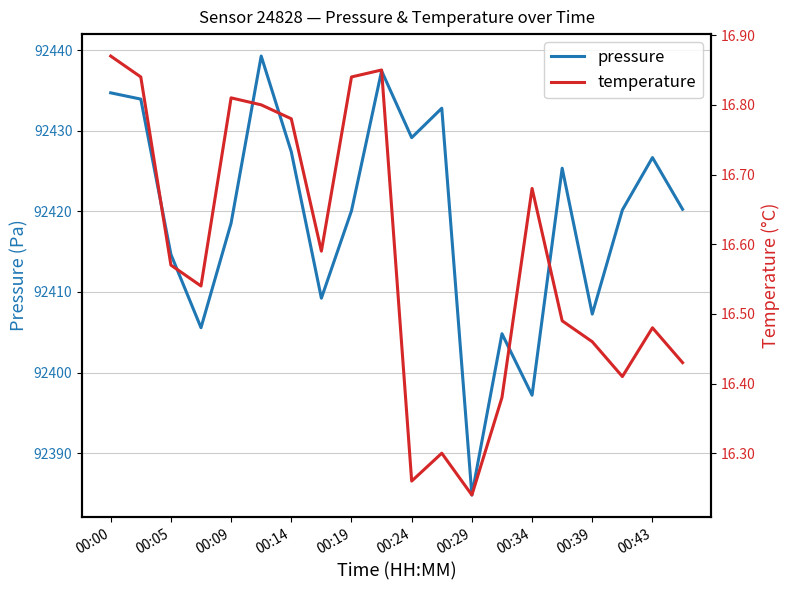

True or false: pressure has a value of 47389.8 at 17.

False